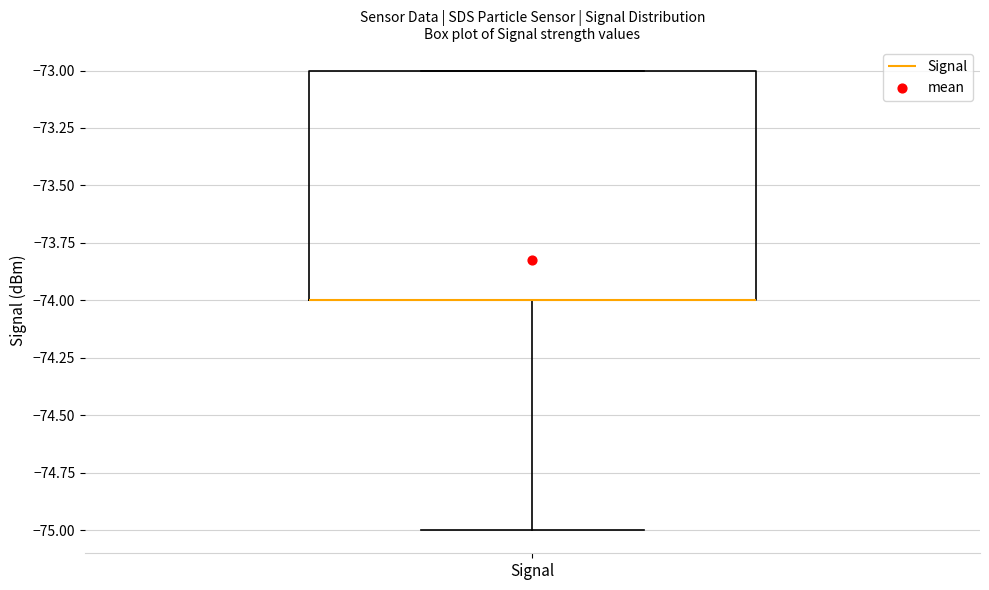

Read this box plot against the y-axis: the position of the median line, the range covered by the box, and the ends of both whiskers. The values are not printed on the chart, so give them approximately, as read against the axis.

median -74 (drawn on the box's lower edge), box -74 to -73, whiskers -75 to -73